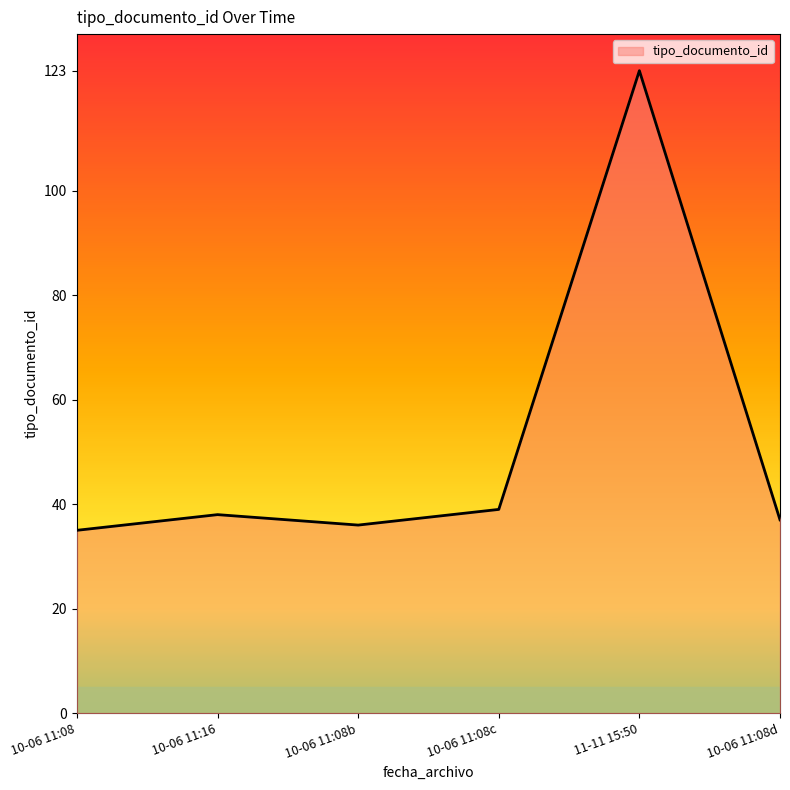

True or false: there are more than 2 points higher than both neighbors.

False